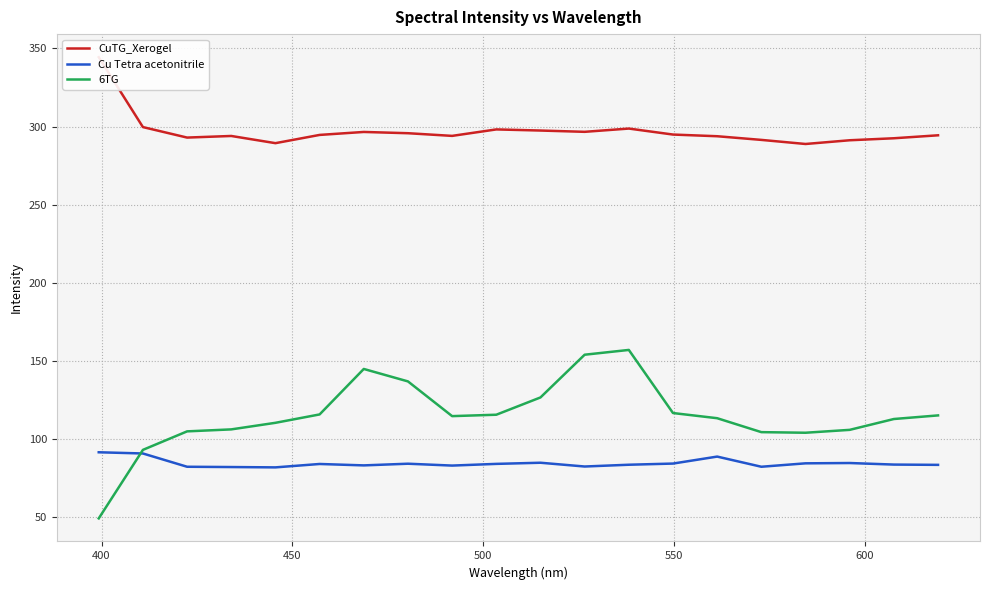

What is the average value of the 6TG series?

115.1